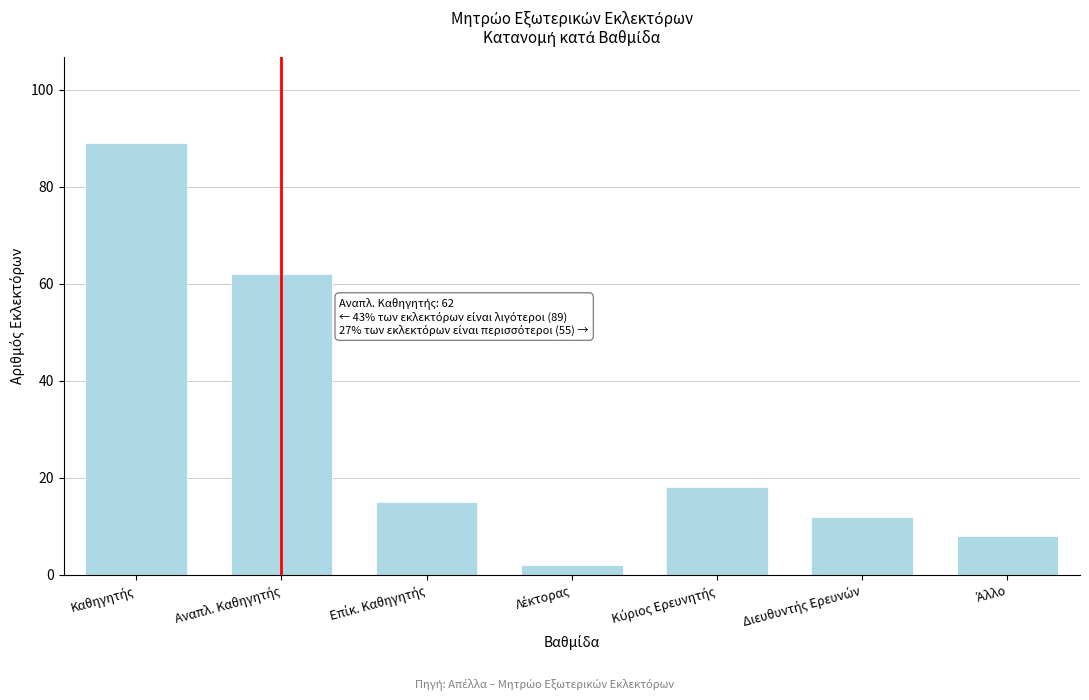

Reading right to left, extract all data points from this chart.

8	12	18	2	15	62	89